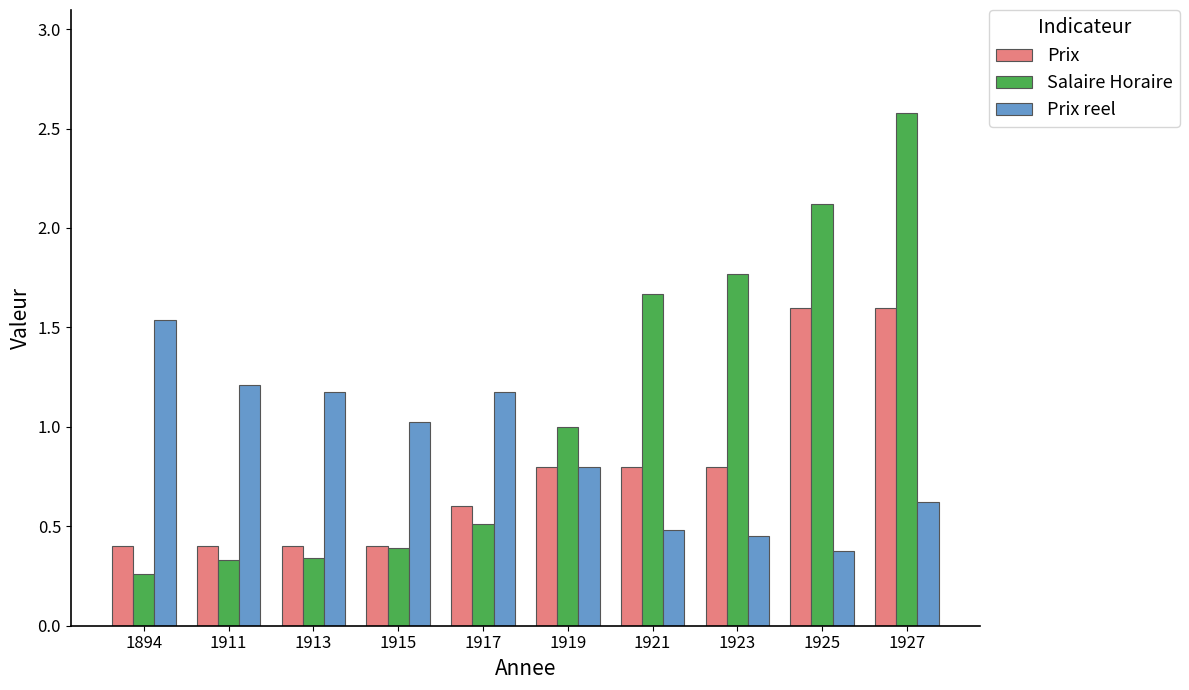

At 1925, list the series in order from largest to smallest.

Salaire Horaire, Prix, Prix reel